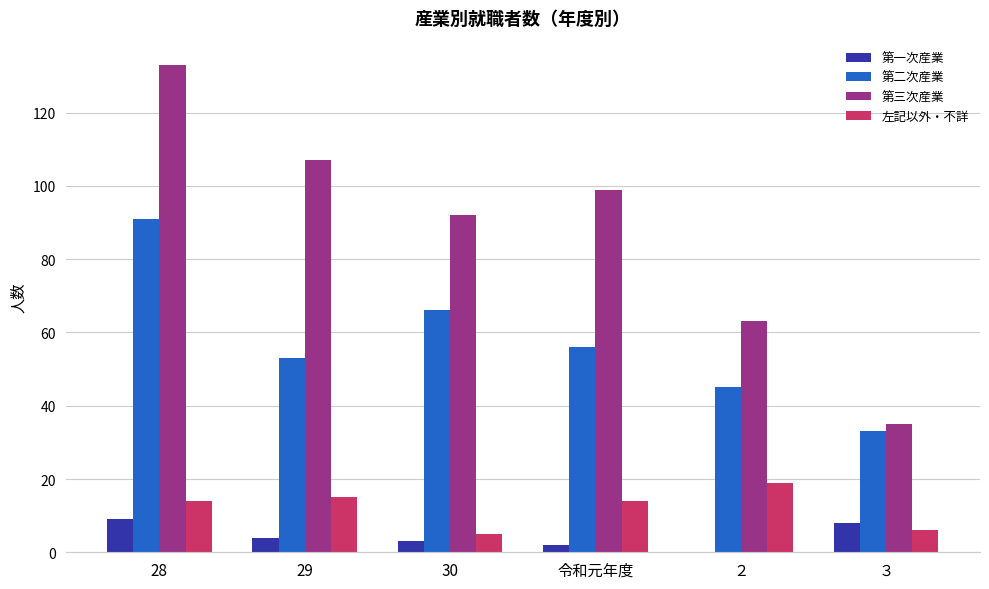

What is the sum of all 第二次産業 values?

344